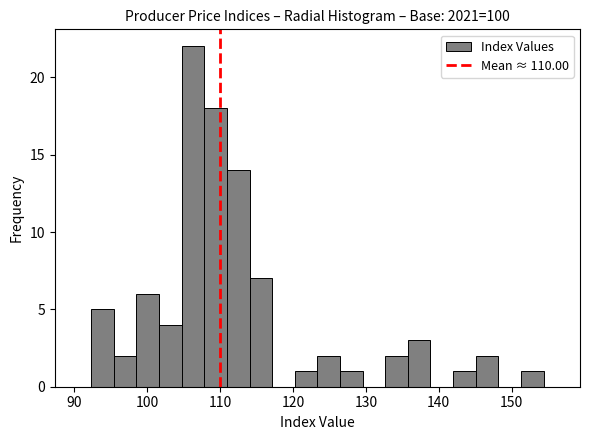

Around what value on the x-axis is the tallest bar? Give the approximate position of its centre, as read against the axis.

106